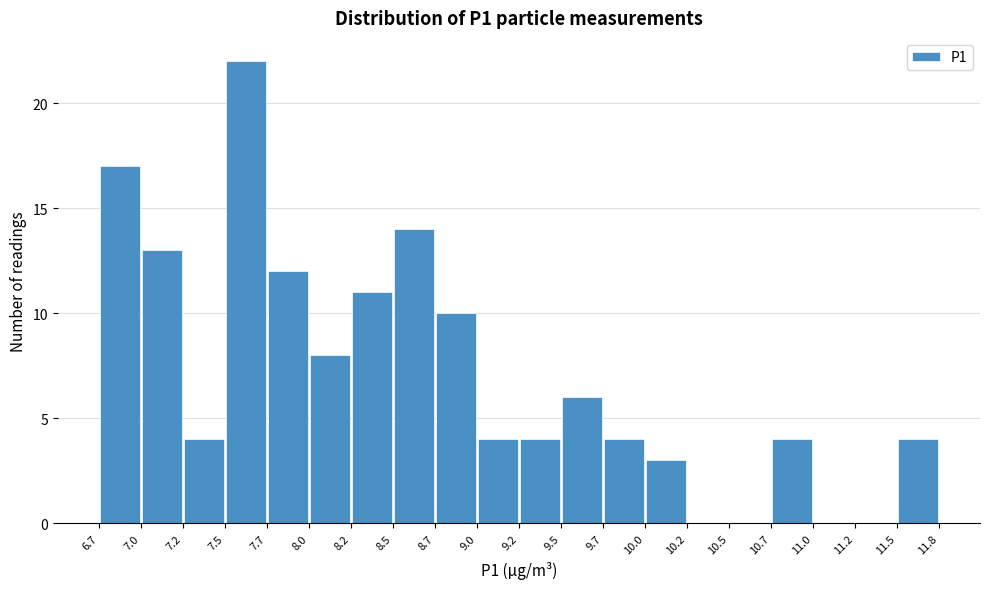

Reading left to right, list every bar in this chart as the range it spans on the x-axis followed by its height. The values are not printed on the chart, so give them approximately, as read against the axis.

6.7 to 7.0: 17
7.0 to 7.2: 13
7.2 to 7.5: 4
7.5 to 7.7: 22
7.7 to 8.0: 12
8.0 to 8.2: 8
8.2 to 8.5: 11
8.5 to 8.7: 14
8.7 to 9.0: 10
9.0 to 9.2: 4
9.2 to 9.5: 4
9.5 to 9.7: 6
9.7 to 10.0: 4
10.0 to 10.2: 3
10.2 to 10.5: 0
10.5 to 10.7: 0
10.7 to 11.0: 4
11.0 to 11.2: 0
11.2 to 11.5: 0
11.5 to 11.8: 4